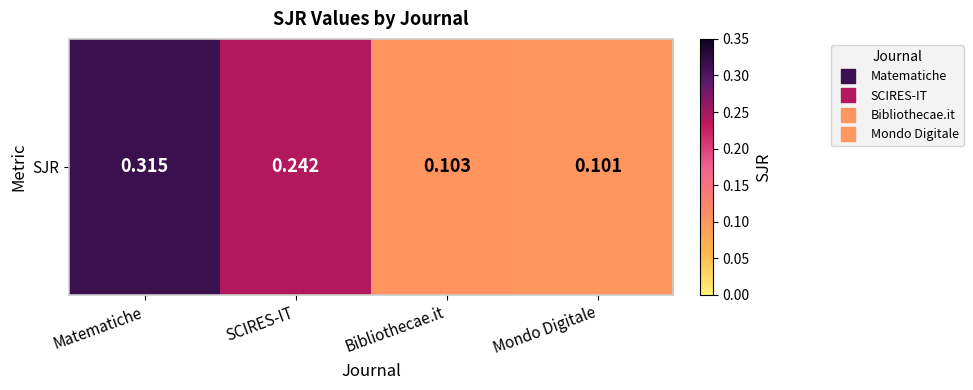

Between SCIRES-IT and Mondo Digitale, which is larger?

SCIRES-IT